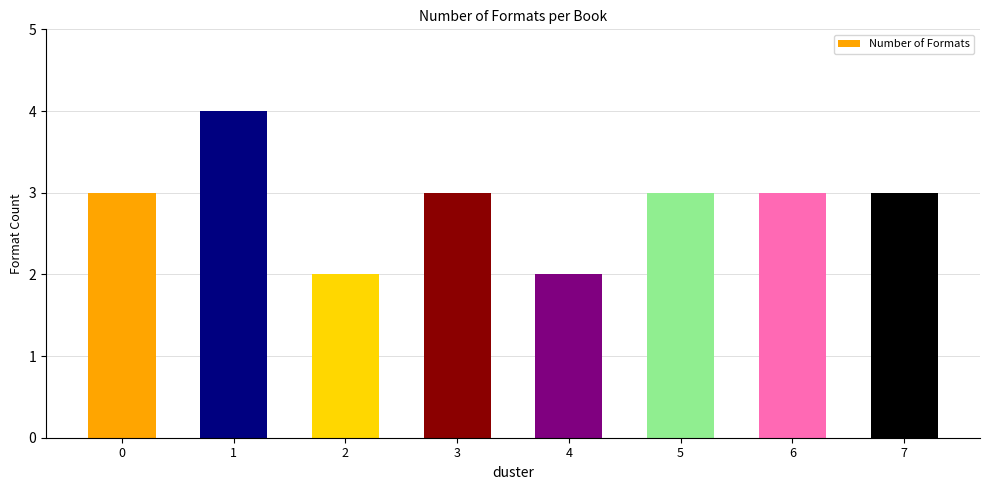

Reading left to right, list all the values displayed in this chart.

0=3	1=4	2=2	3=3	4=2	5=3	6=3	7=3